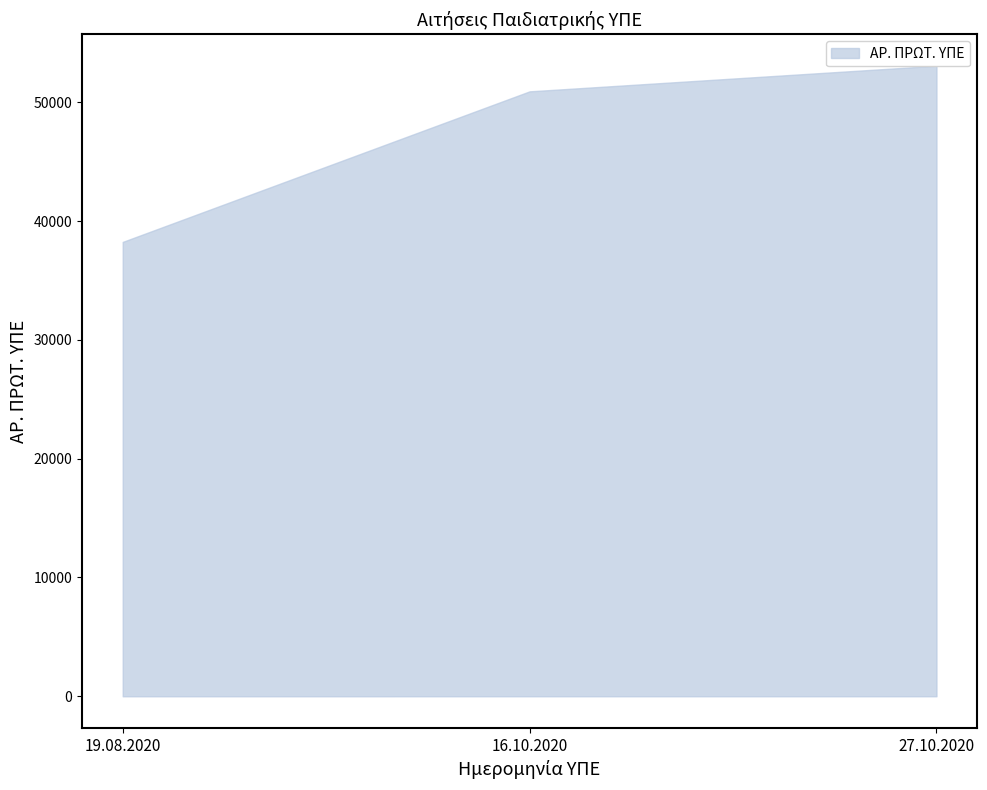

What is the spread (max minus min) of values at 16.10.2020?

50913